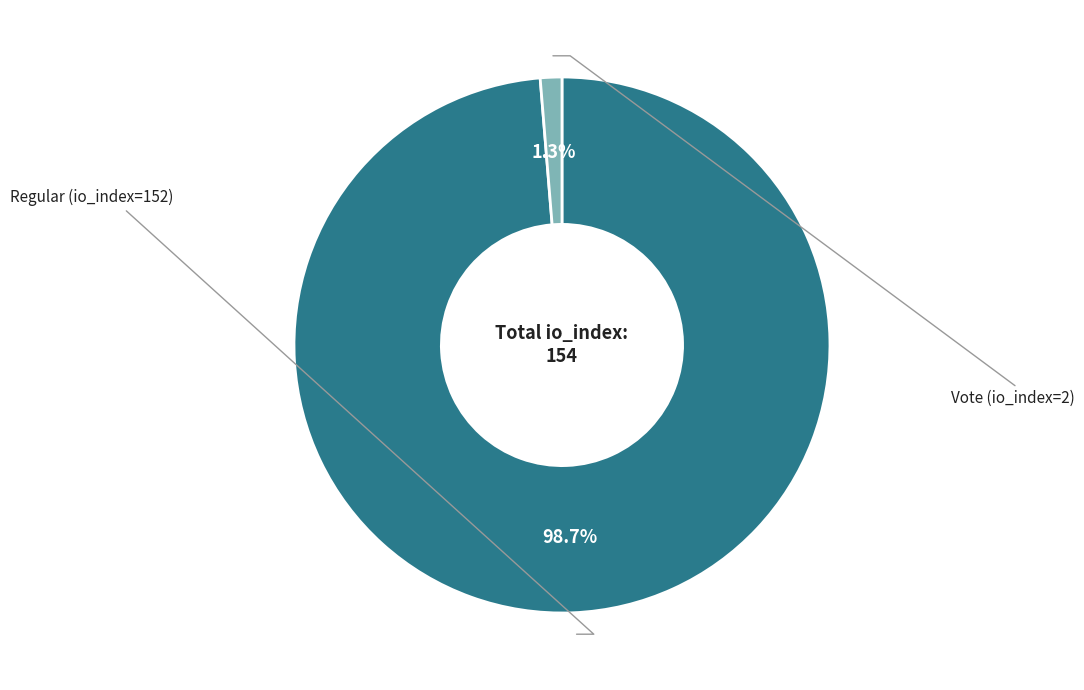

How many slices are in this pie chart?

2